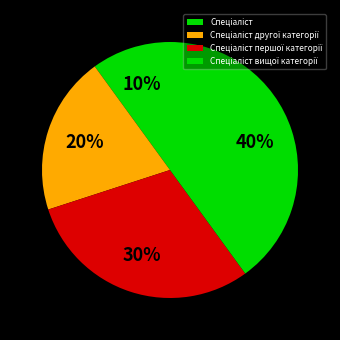

Between Спеціаліст другої категорії and Спеціаліст, which is larger?

Спеціаліст другої категорії